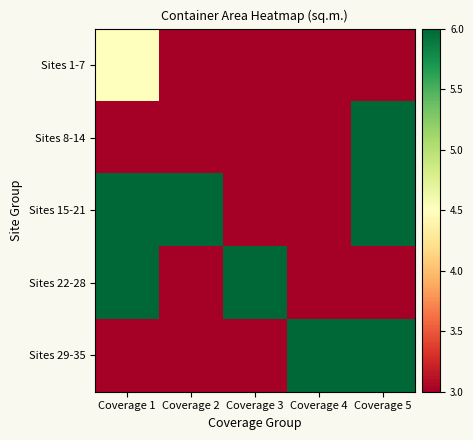

Reading left to right, transcribe all the data shown in this chart.

Sites 1-7: Coverage 1=4.5	Coverage 2=3.0	Coverage 3=3.0	Coverage 4=3.0	Coverage 5=3.0
Sites 8-14: Coverage 1=3.0	Coverage 2=3.0	Coverage 3=3.0	Coverage 4=3.0	Coverage 5=6.0
Sites 15-21: Coverage 1=6.0	Coverage 2=6.0	Coverage 3=3.0	Coverage 4=3.0	Coverage 5=6.0
Sites 22-28: Coverage 1=6.0	Coverage 2=3.0	Coverage 3=6.0	Coverage 4=3.0	Coverage 5=3.0
Sites 29-35: Coverage 1=3.0	Coverage 2=3.0	Coverage 3=3.0	Coverage 4=6.0	Coverage 5=6.0